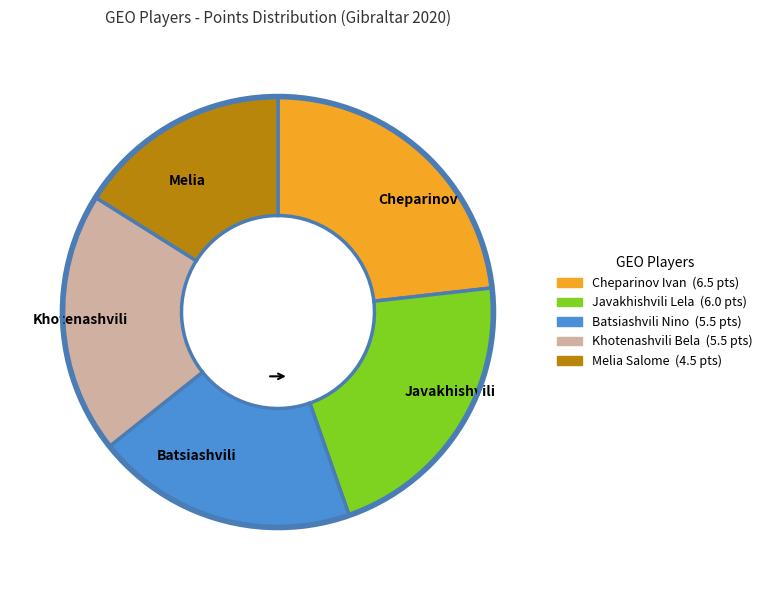

Is there a majority slice in this chart?

No